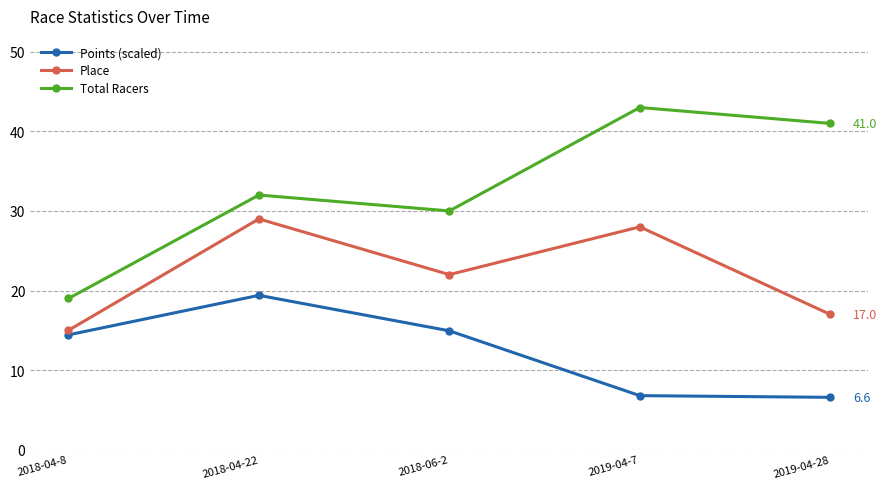

What is the difference between the maximum and minimum values in the Total Racers series?

24.0